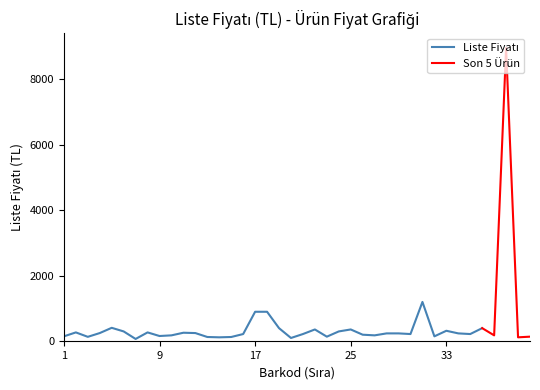

What is the difference between the maximum and minimum values?

8880